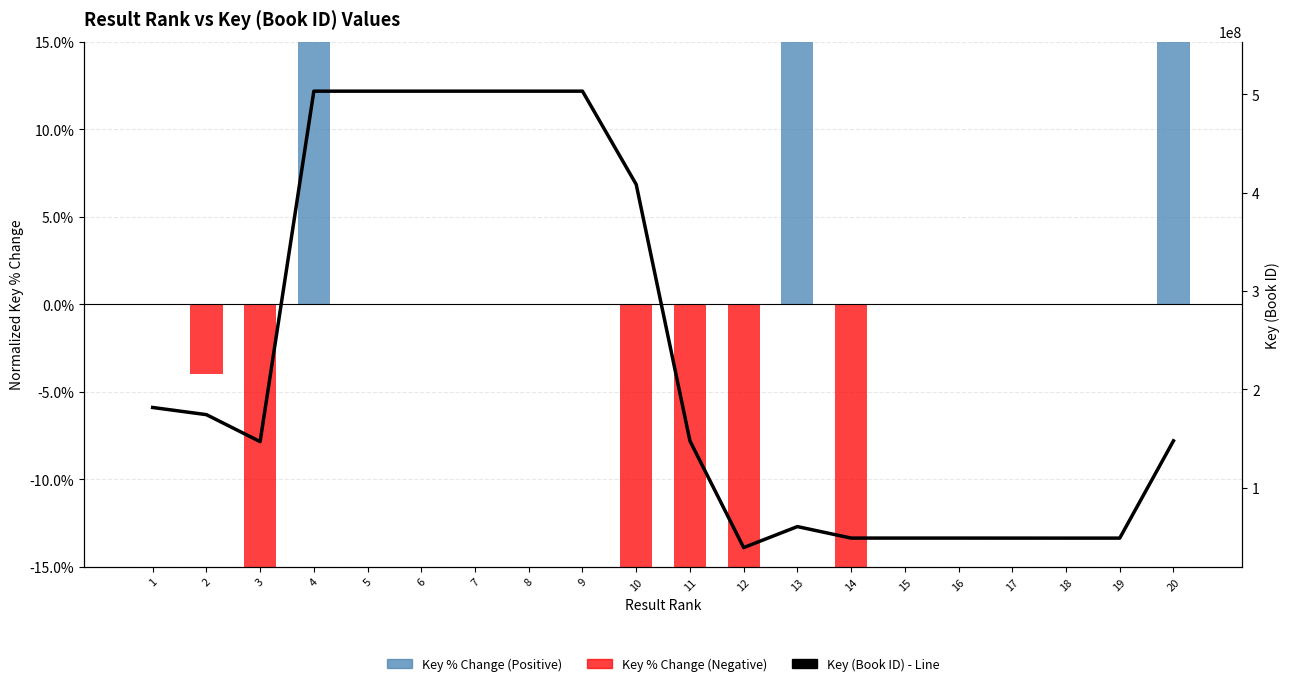

What is the difference between the Key (Book ID) - Line values at 17 and 5?

454473957.0